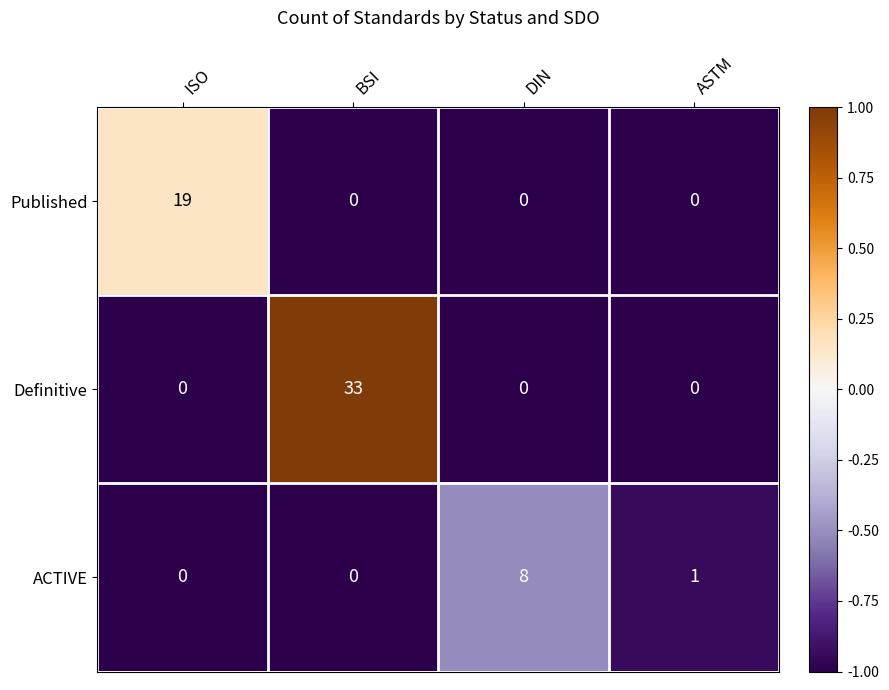

Reading right to left, list all the values displayed in this chart.

Published: 0	0	0	19
Definitive: 0	0	33	0
ACTIVE: 1	8	0	0